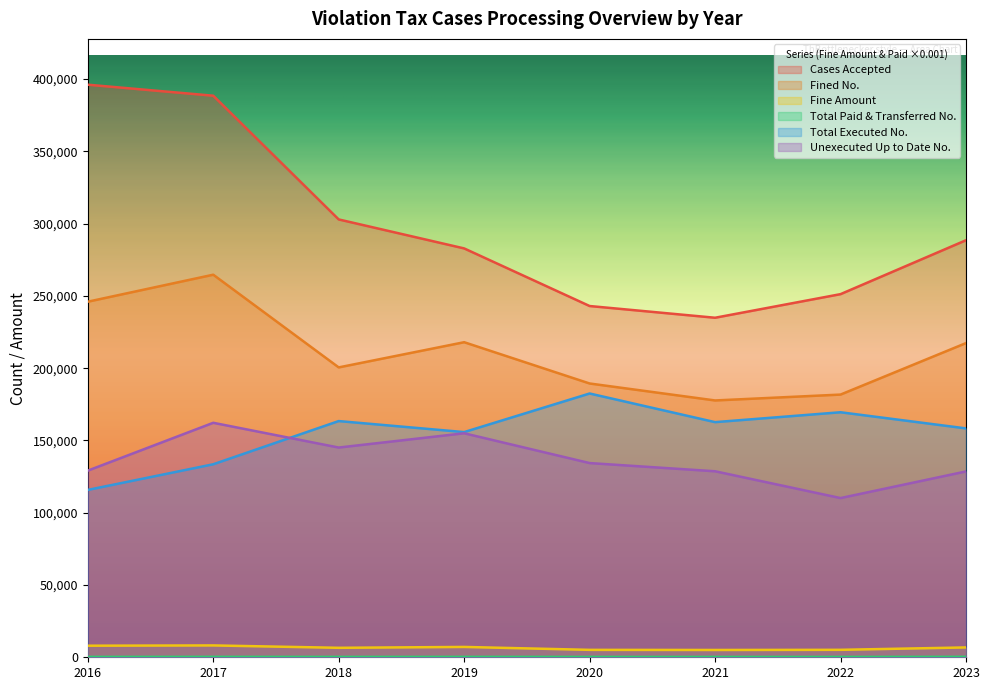

What is the minimum value for Total Executed No.?

115785.0